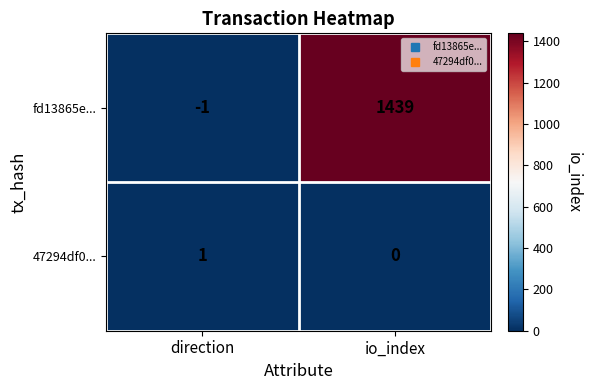

What is the maximum value shown in the chart?

1439